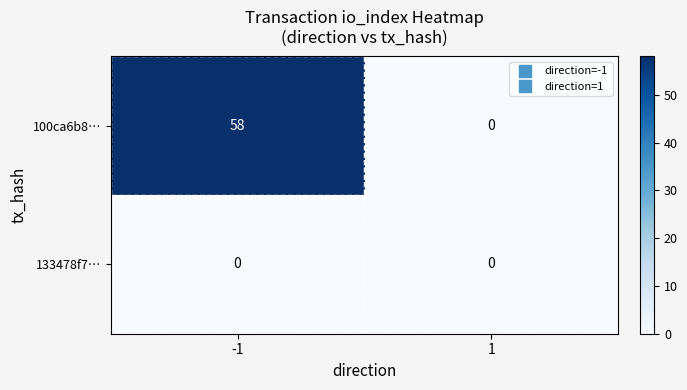

Reading left to right, list all the values displayed in this chart.

100ca6b8…: -1=58	1=0
133478f7…: -1=0	1=0